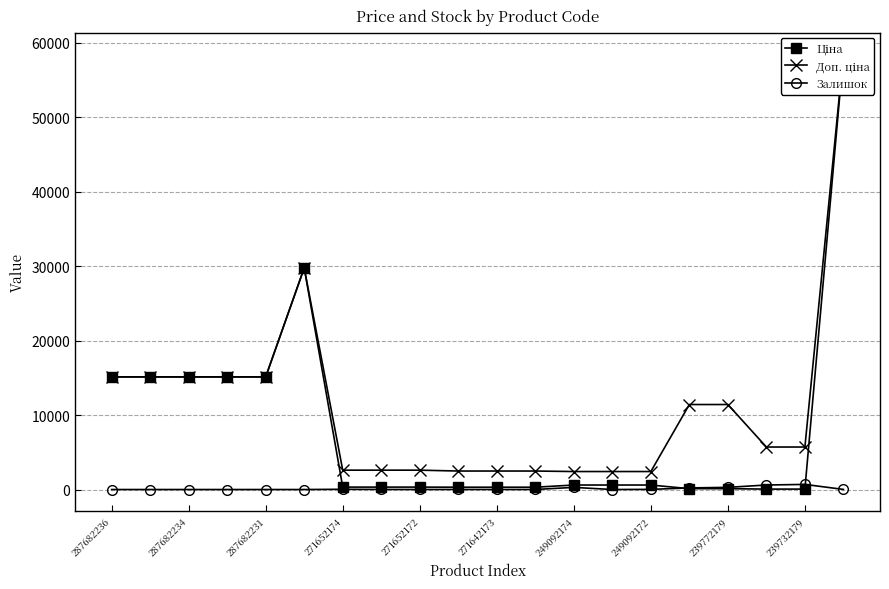

True or false: Залишок has more than 0 points higher than both neighbors.

True